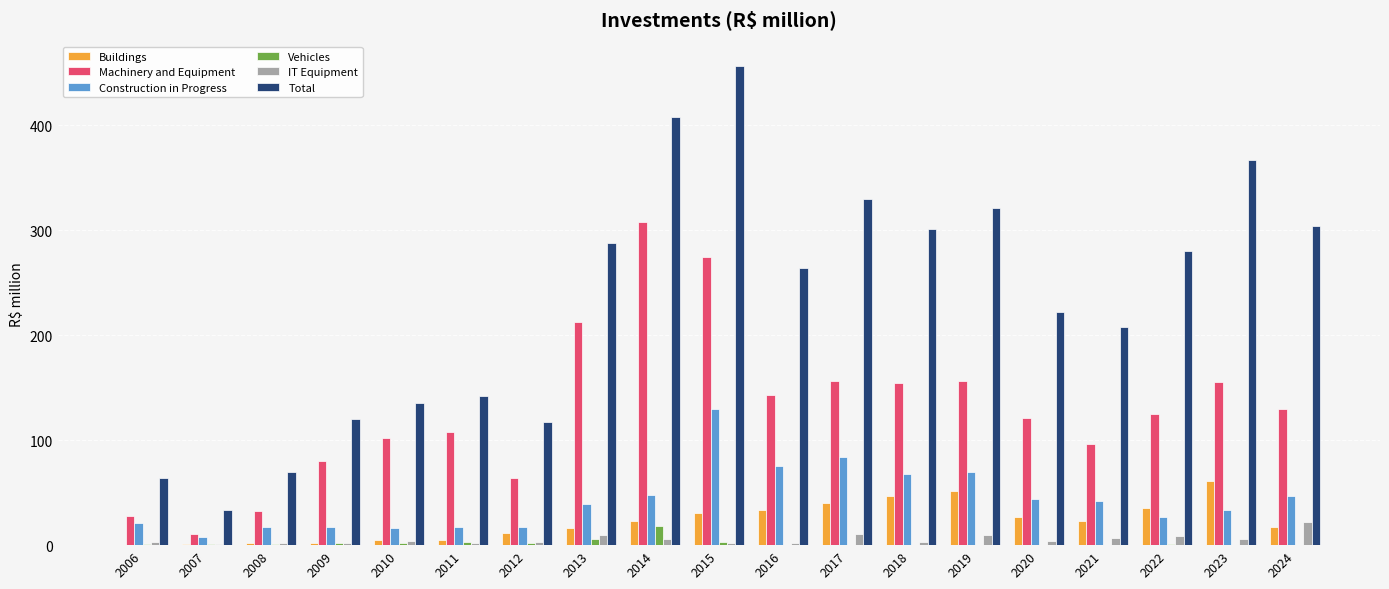

How many groups of bars are there?

19